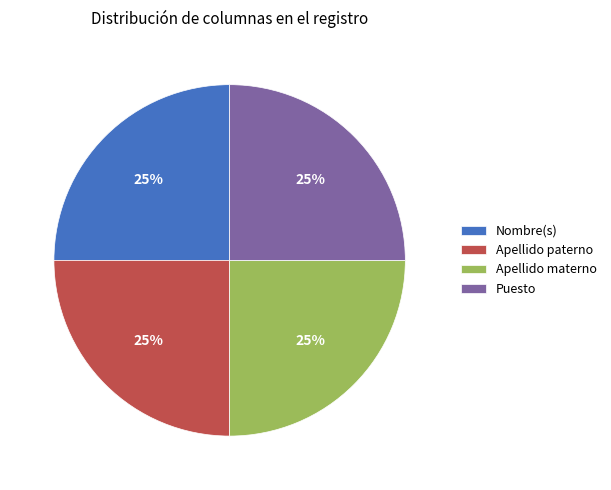

What percentage is the Puesto slice, to the nearest percent?

25%